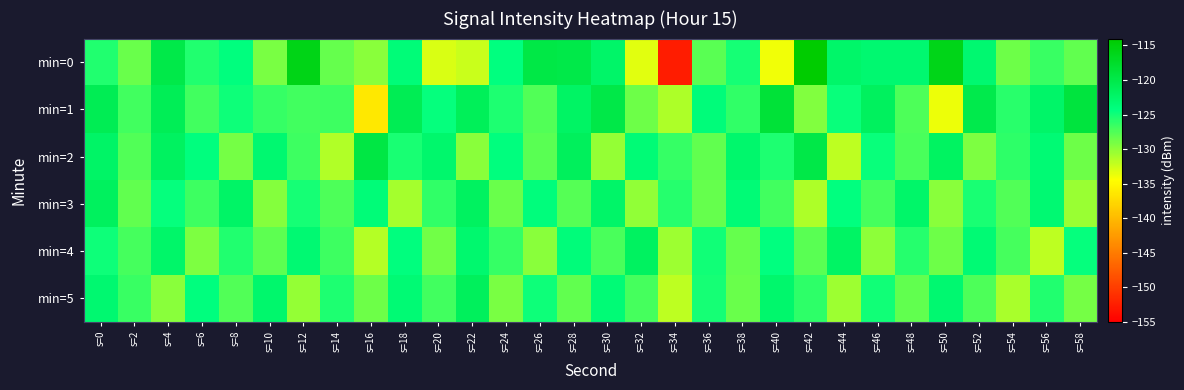

What is the total value across all series at s=46?

-751.1